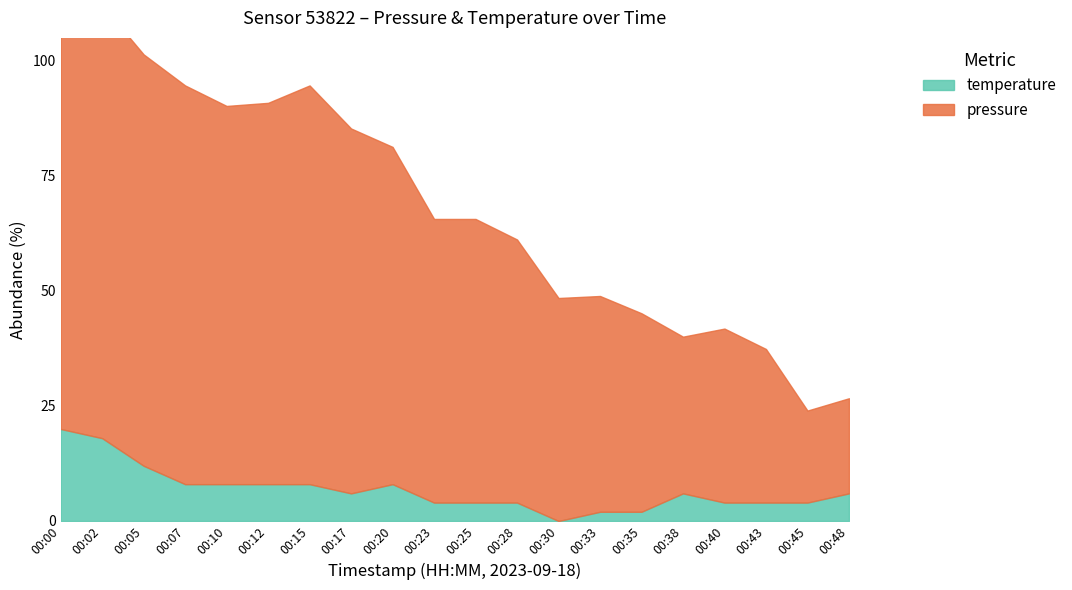

True or false: pressure and temperature cross at least once.

False